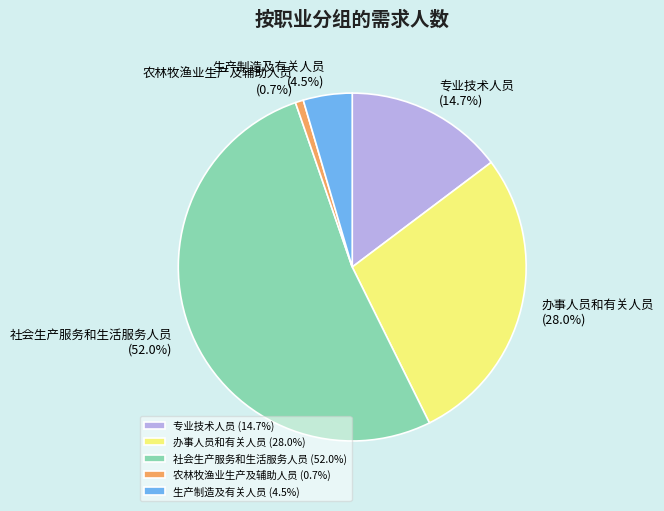

Is there a majority slice in this chart?

Yes